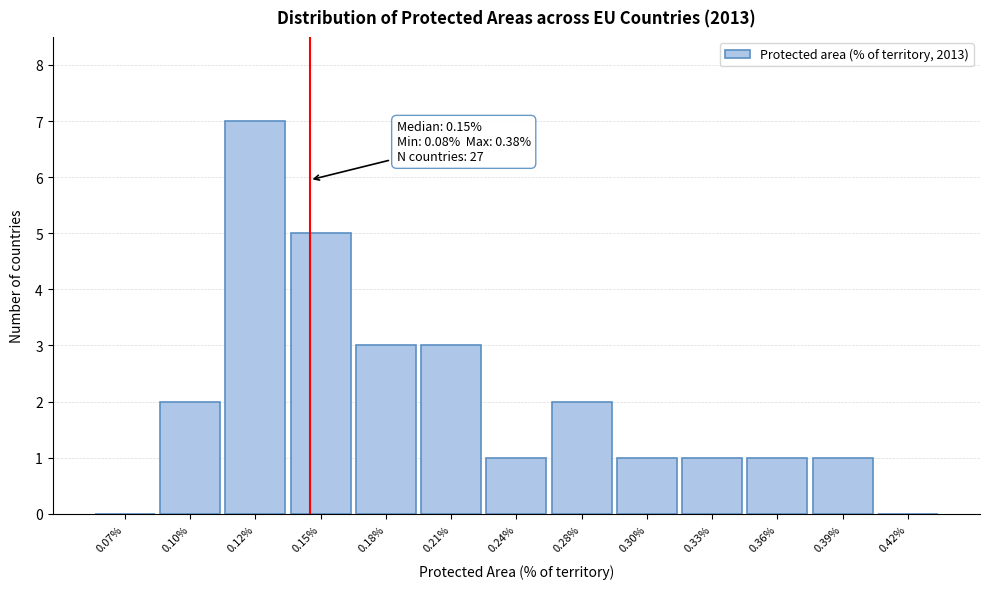

Reading left to right, what are all the values shown in this chart?

0.07%=0	0.10%=2	0.12%=7	0.15%=5	0.18%=3	0.21%=3	0.24%=1	0.28%=2	0.30%=1	0.33%=1	0.36%=1	0.39%=1	0.42%=0